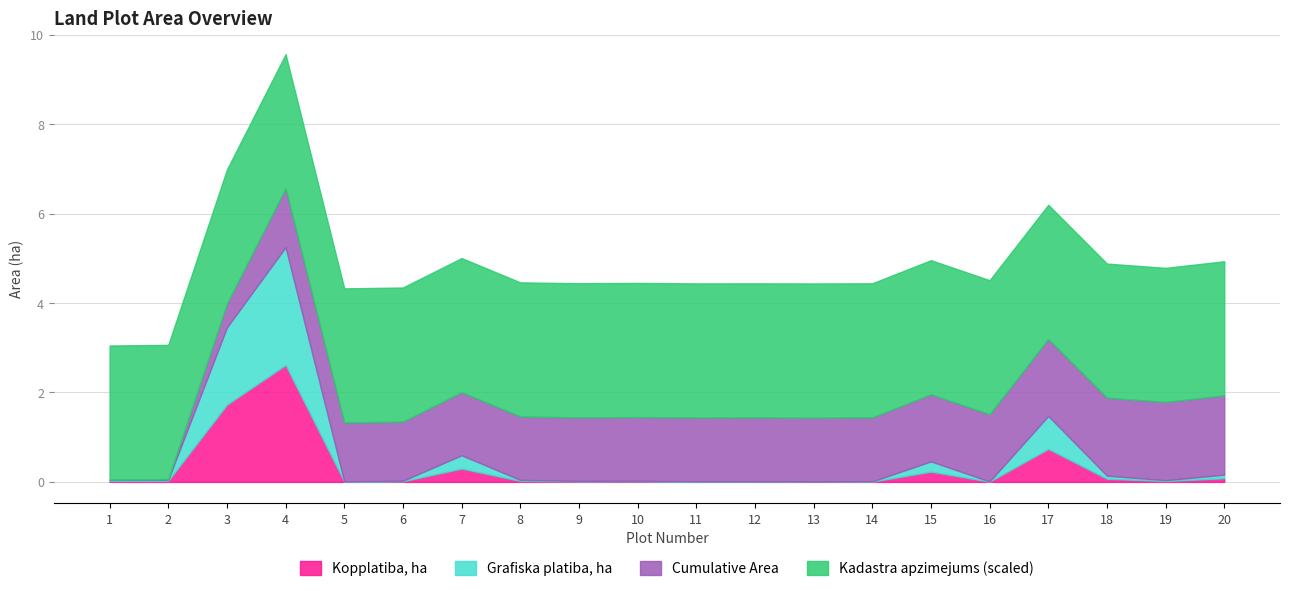

Is the value of Grafiska platiba, ha at 11 greater than the value of Kadastra apzimejums (scaled) at 5?

No